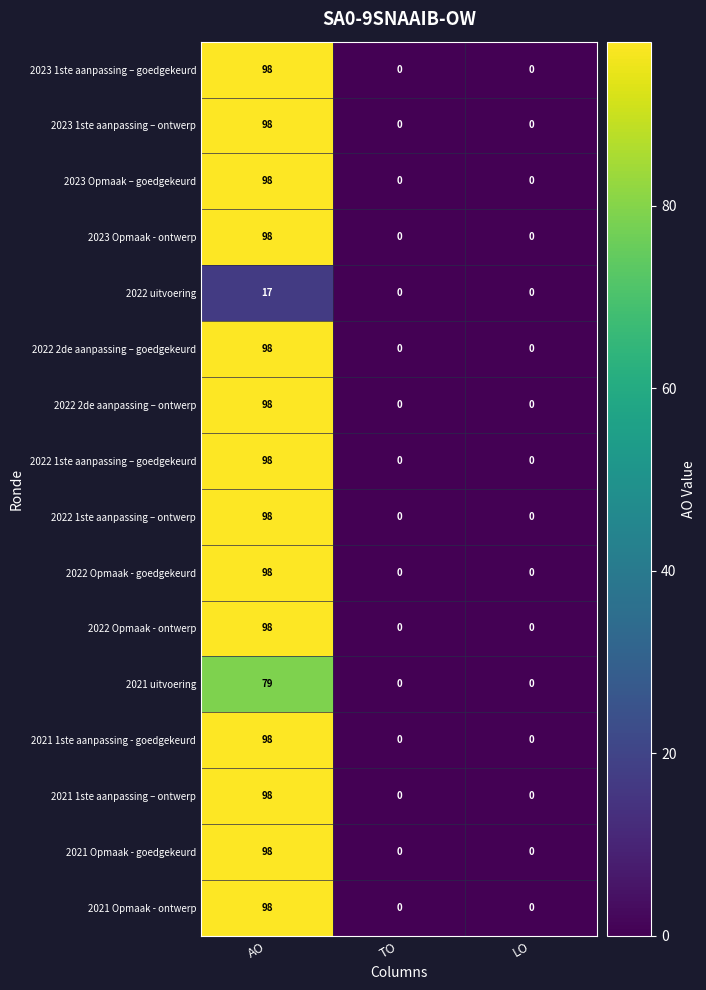

The 2023 1ste aanpassing – goedgekeurd series shows -63 at TO. True or false?

False